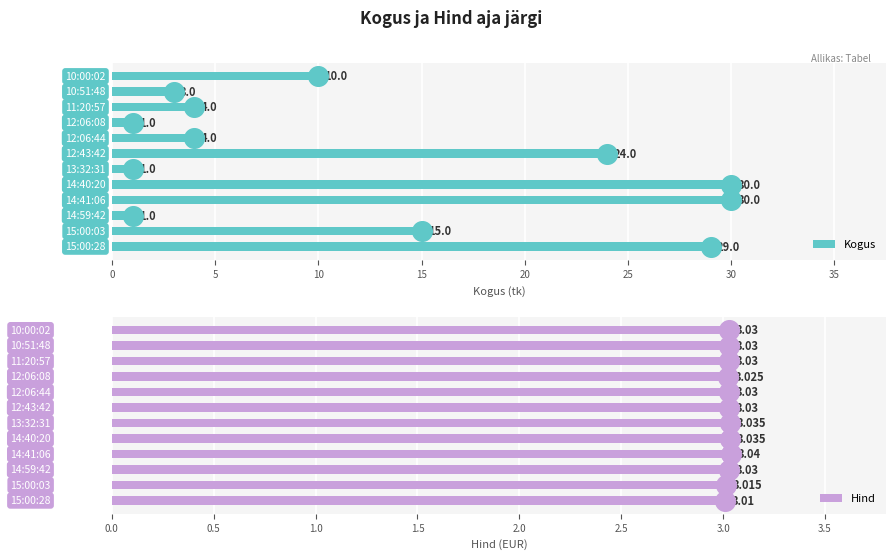

What is the highest value of the Kogus series?

30